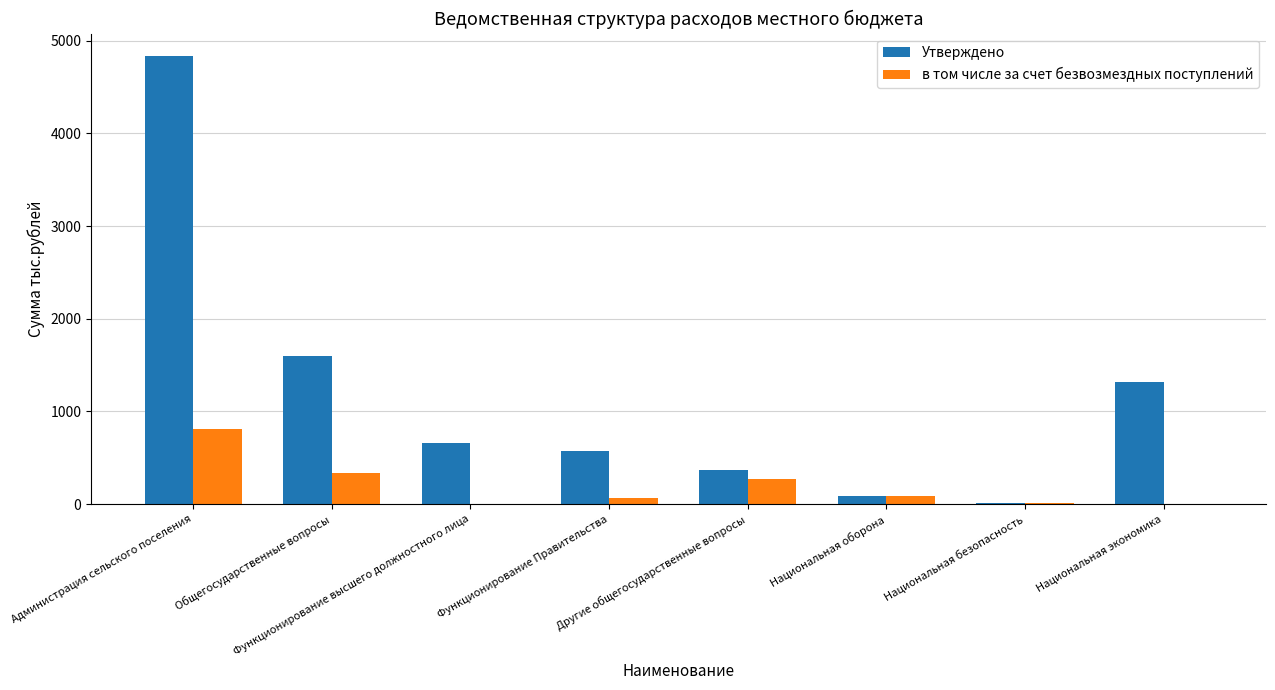

Which series has the largest range (max minus min)?

Утверждено